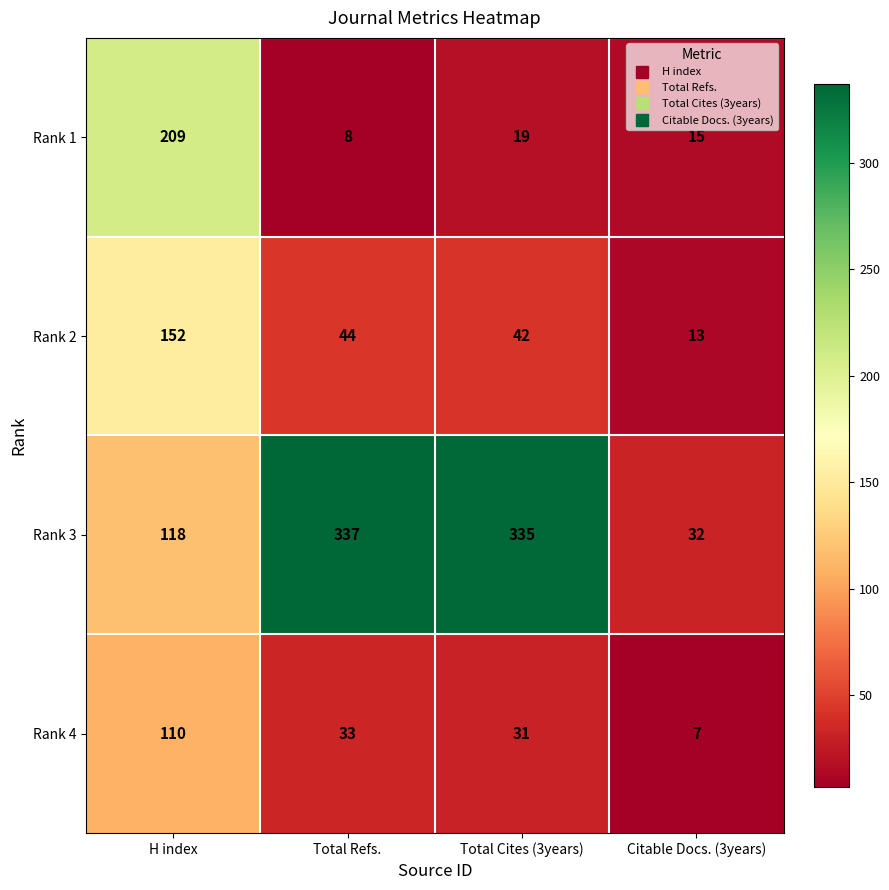

At how many categories does at least one series exceed 264?

2